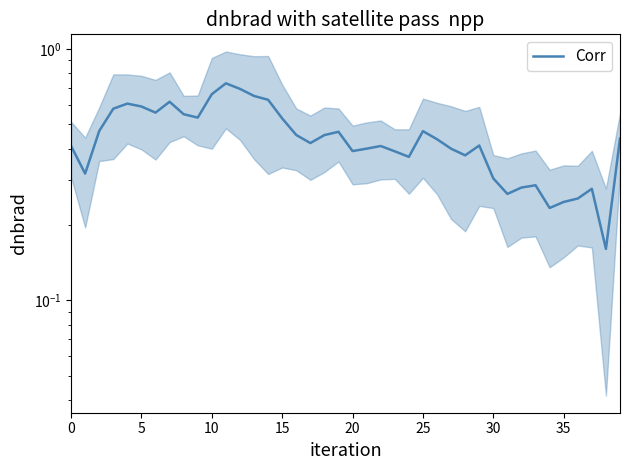

How many points are higher than both their immediate neighbors (excluding endpoints)?

9